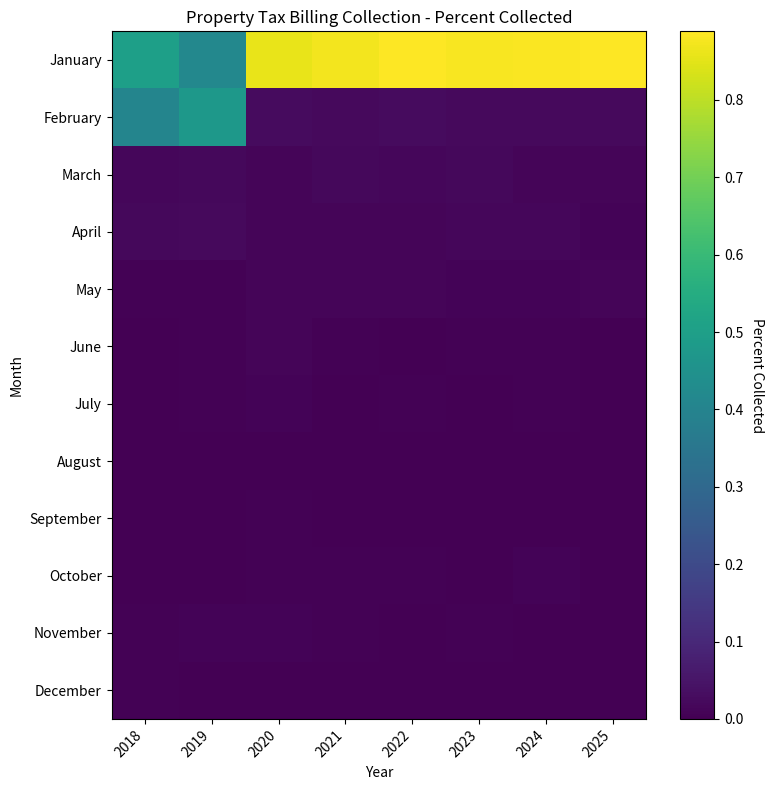

Which has a higher value, 2023 or 2021?

2023